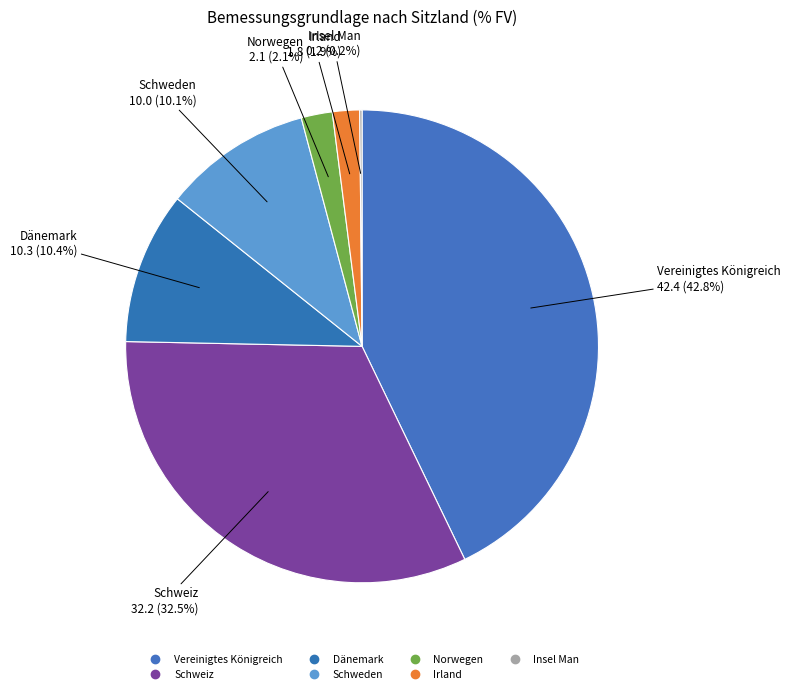

Which has a higher value, Vereinigtes Königreich or Norwegen?

Vereinigtes Königreich